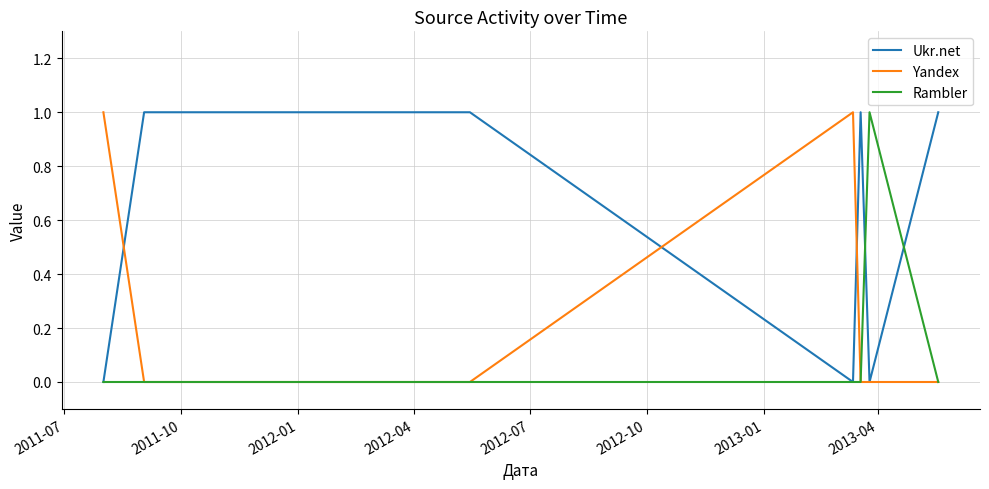

List the series in order of their overall mean, highest first.

Ukr.net, Yandex, Rambler